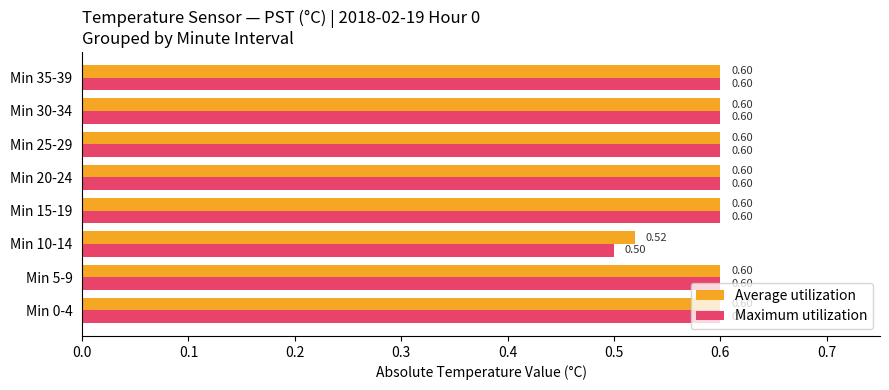

At how many categories does at least one series exceed 0?

8